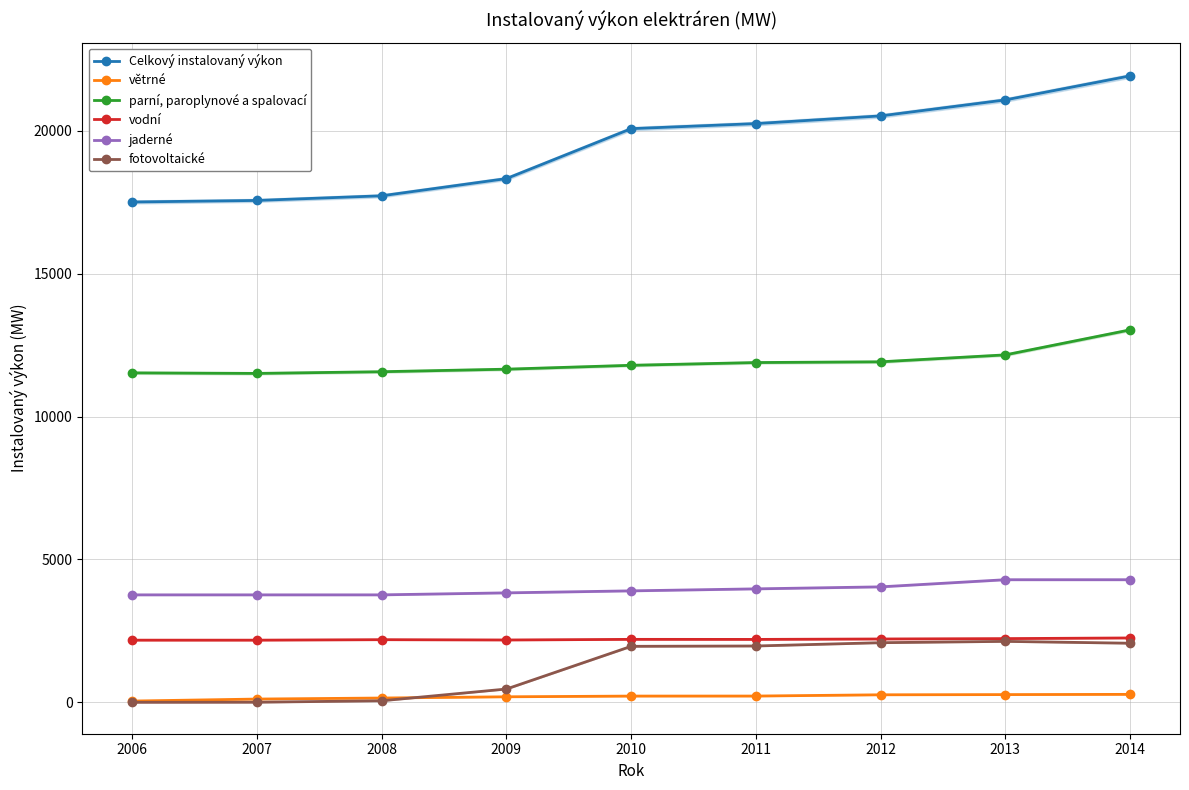

At how many categories does at least one series exceed 2001?

9